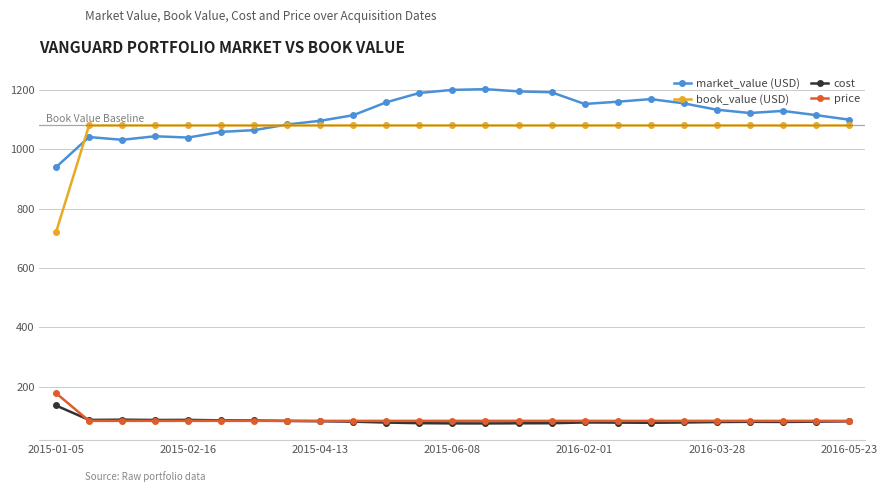

True or false: book_value (USD) and price cross at least once.

False